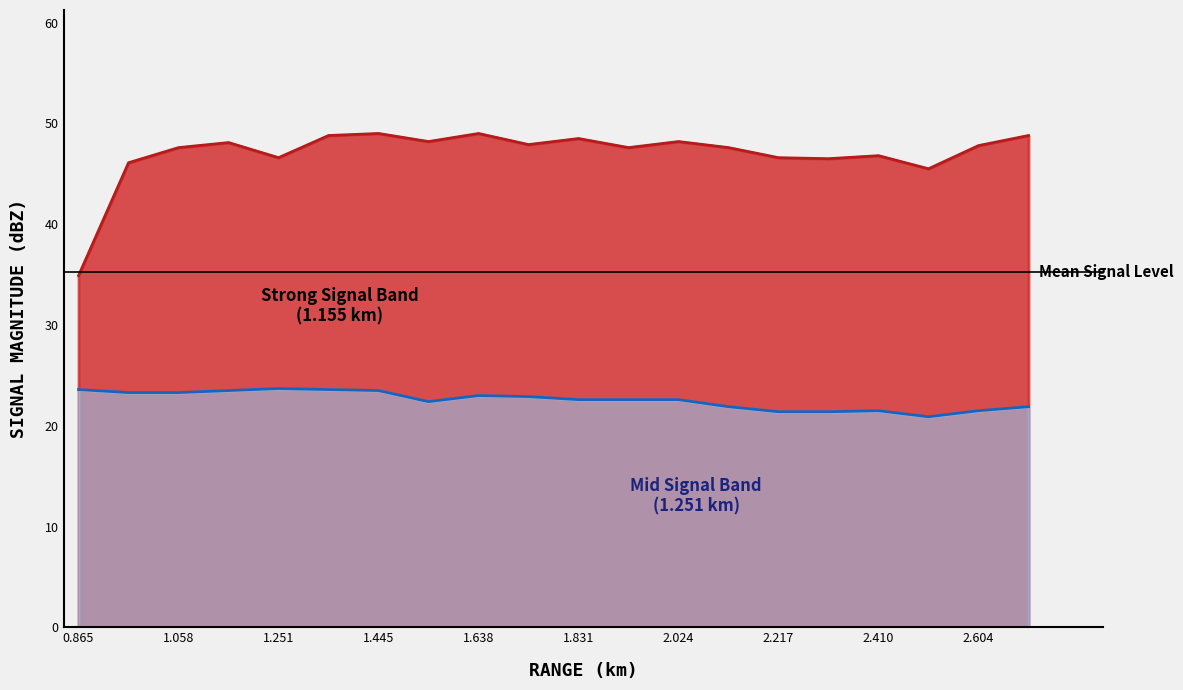

What is the difference between the maximum and second lowest values in the 1.155 series?

3.5